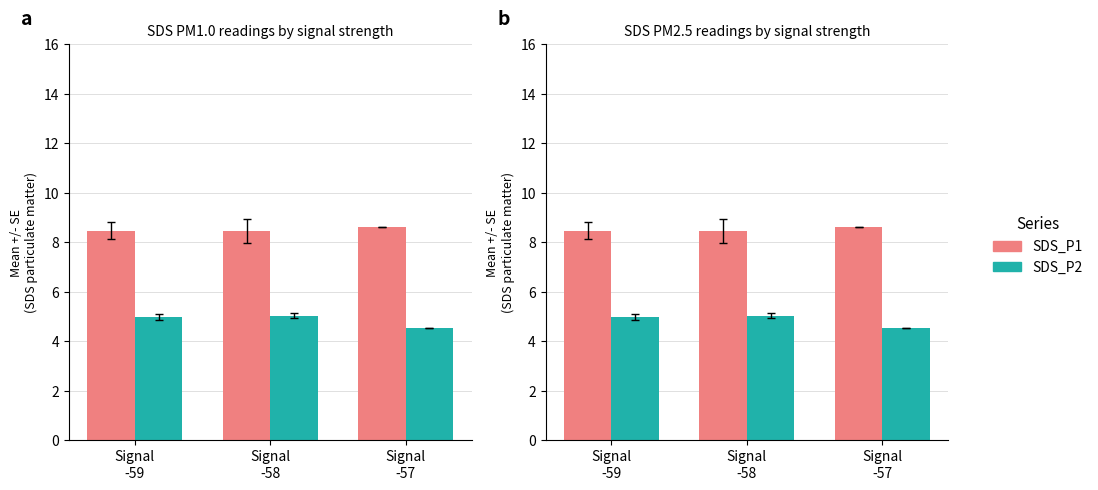

The SDS_P1 series shows 8.6 at Signal
-57. True or false?

True